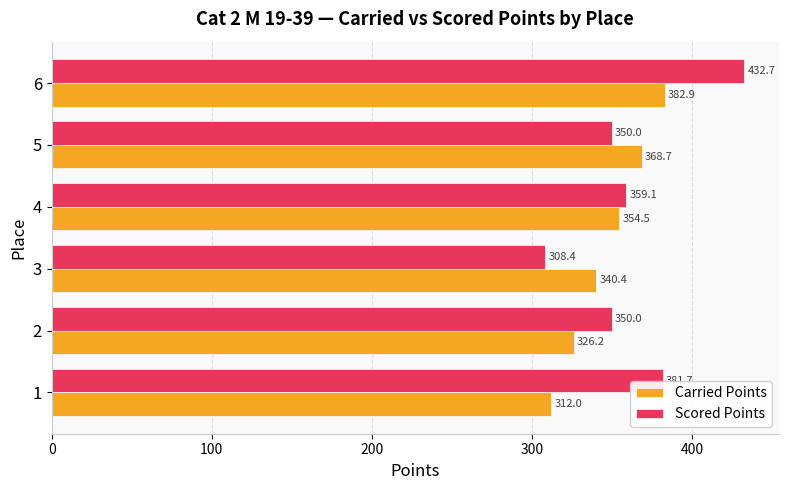

What is the approximate value of Carried Points at 3?

340.4